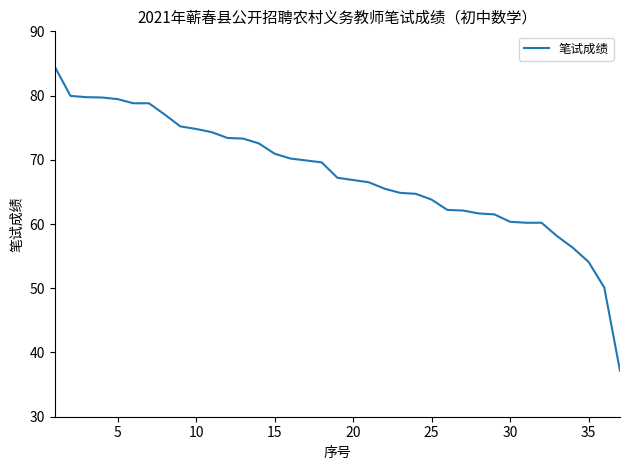

What is the greatest value displayed?

84.5